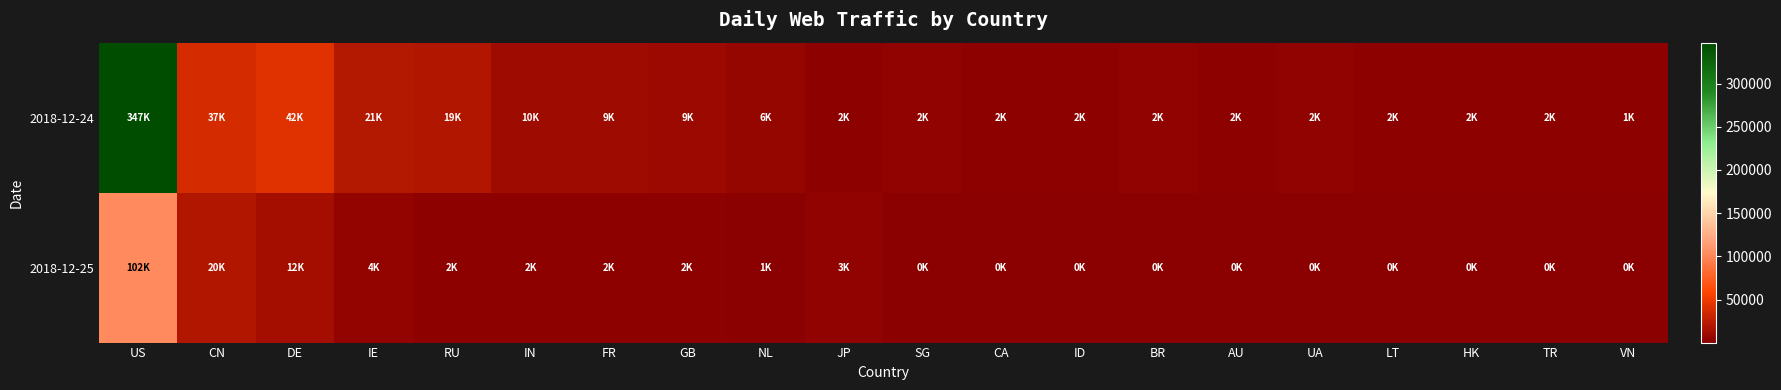

At how many categories does at least one series exceed 98191?

1